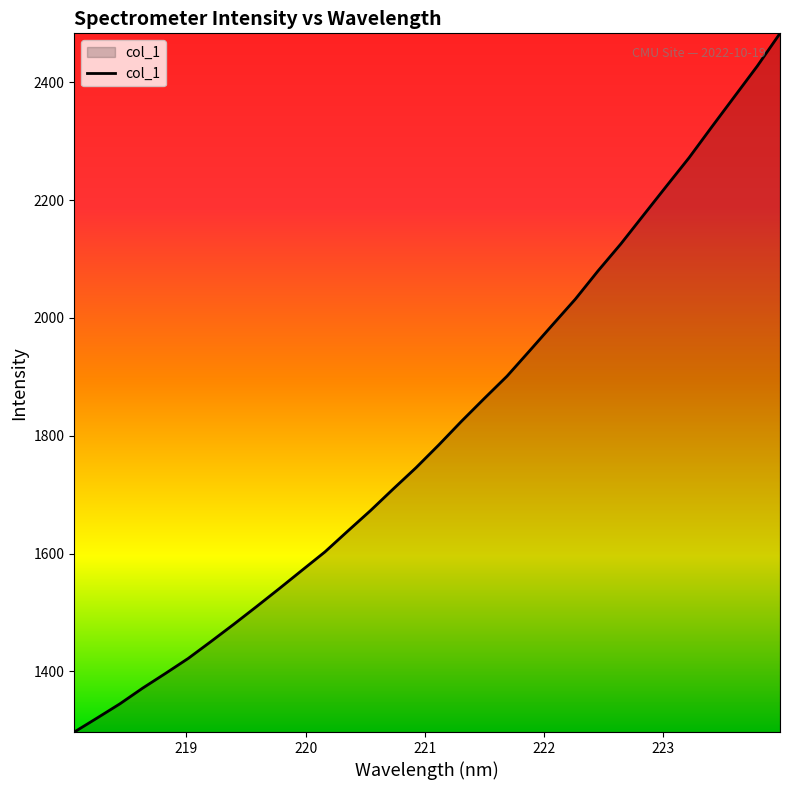

What is the difference between the maximum and minimum values?

1185.9